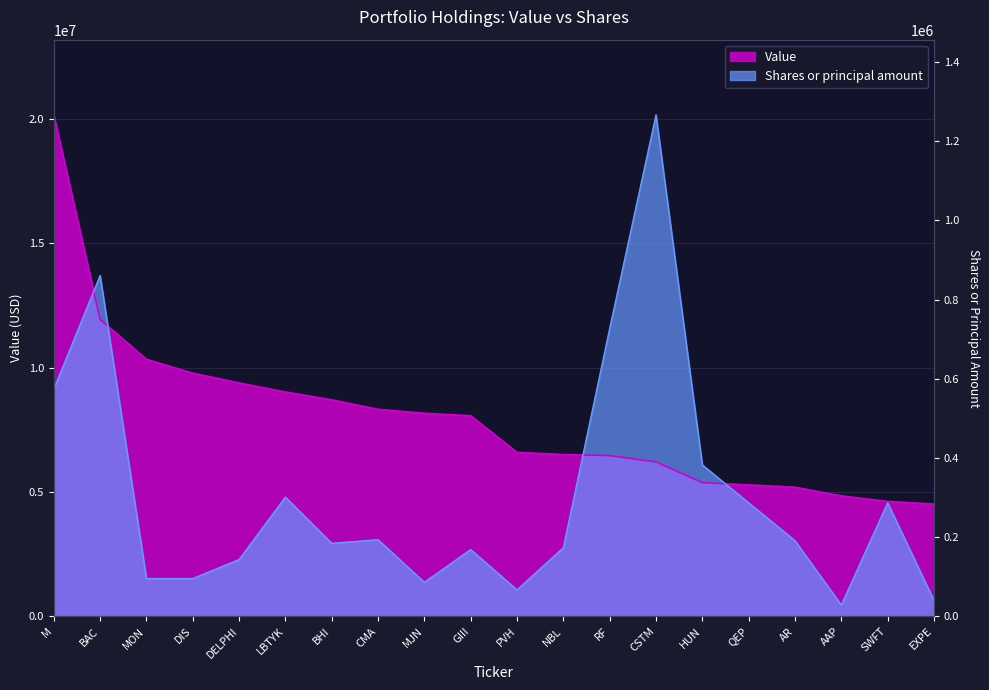

How many lines are shown in the chart?

2